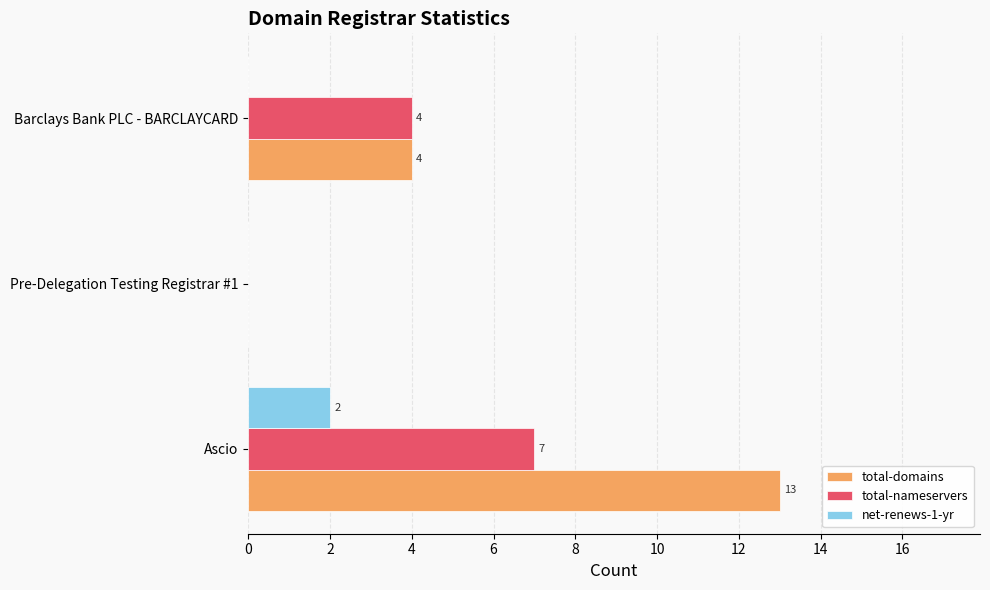

What are all the series names shown in the legend?

total-domains, total-nameservers, net-renews-1-yr